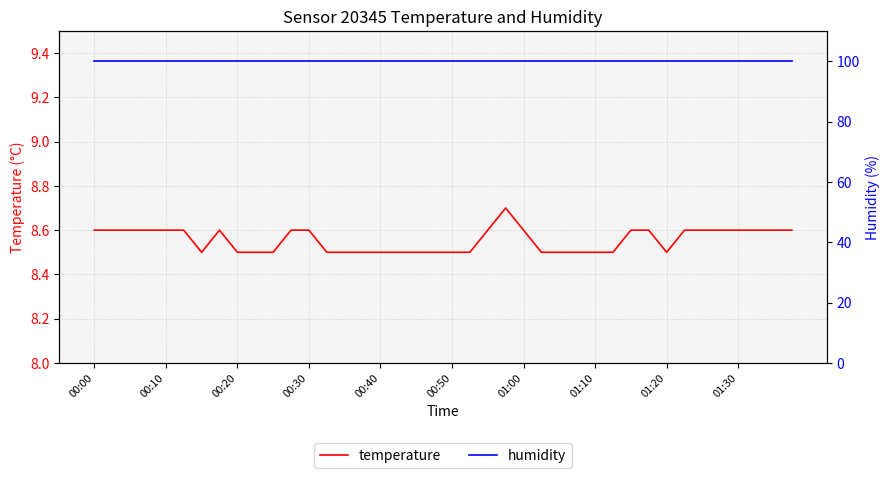

The value of humidity at 15 is 52.5. True or false?

False